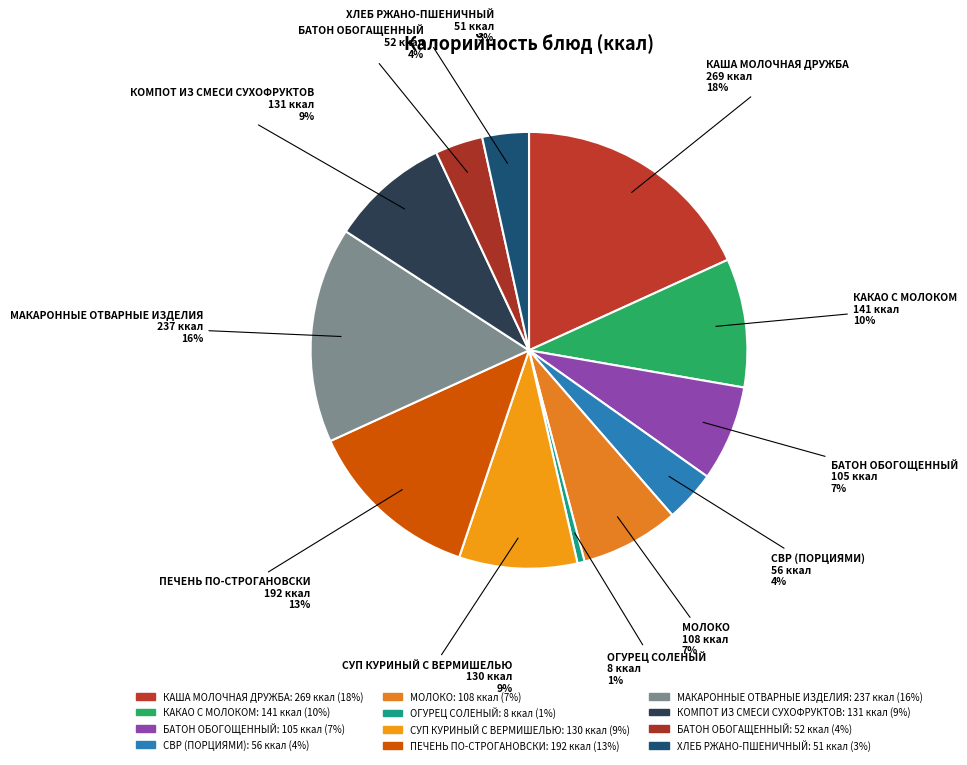

To the nearest percent, what is the difference between the КАША МОЛОЧНАЯ ДРУЖБА and МАКАРОННЫЕ ОТВАРНЫЕ ИЗДЕЛИЯ slice percentages?

2%